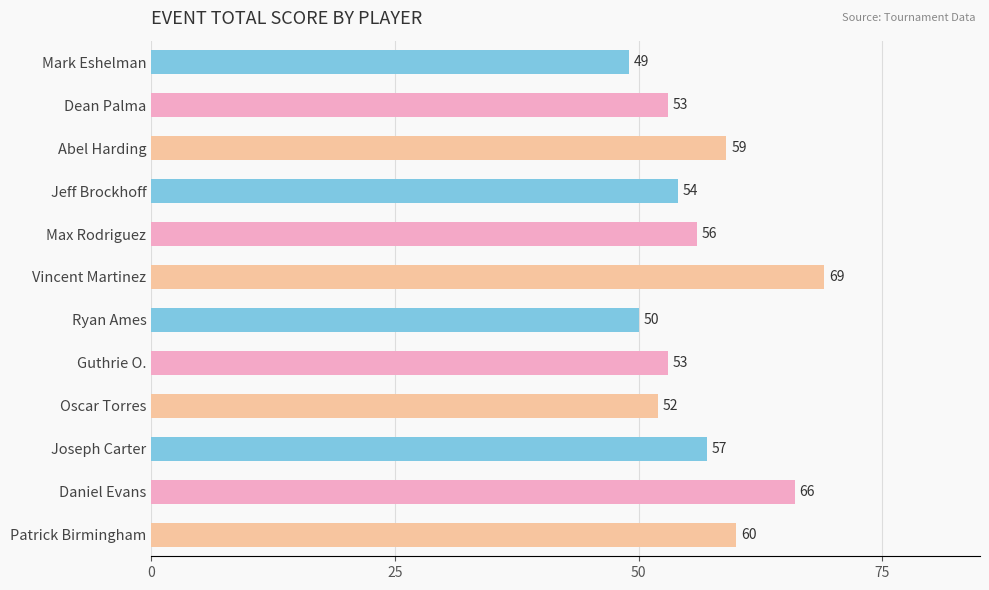

How many data points are less than 56?

6